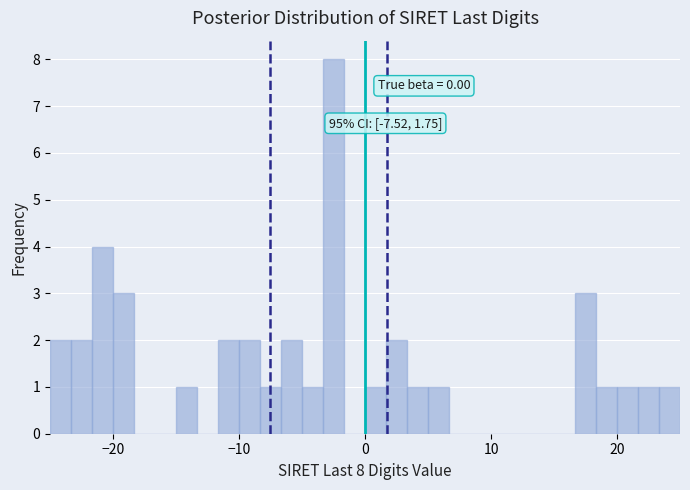

Around what value on the x-axis is the tallest bar? Give the approximate position of its centre, as read against the axis.

-2